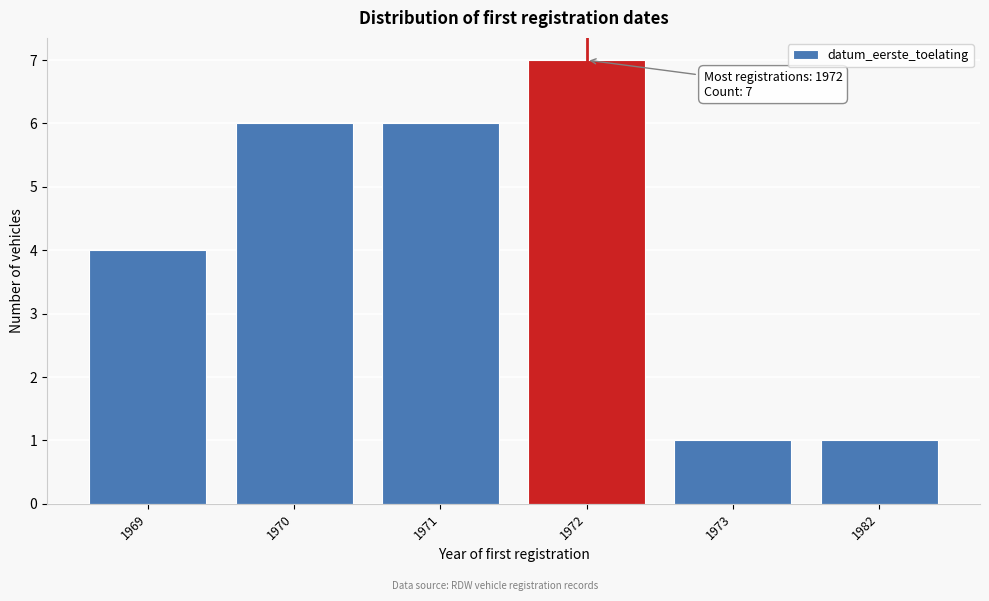

Reading left to right, extract all data points from this chart.

1969=4	1970=6	1971=6	1972=7	1973=1	1982=1